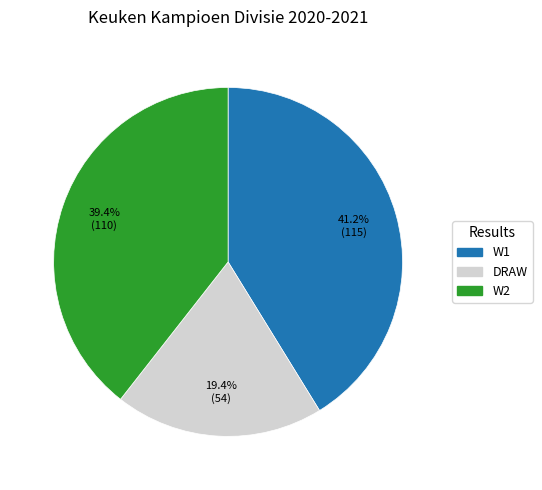

Do W1 and DRAW together represent more than half of the pie?

Yes